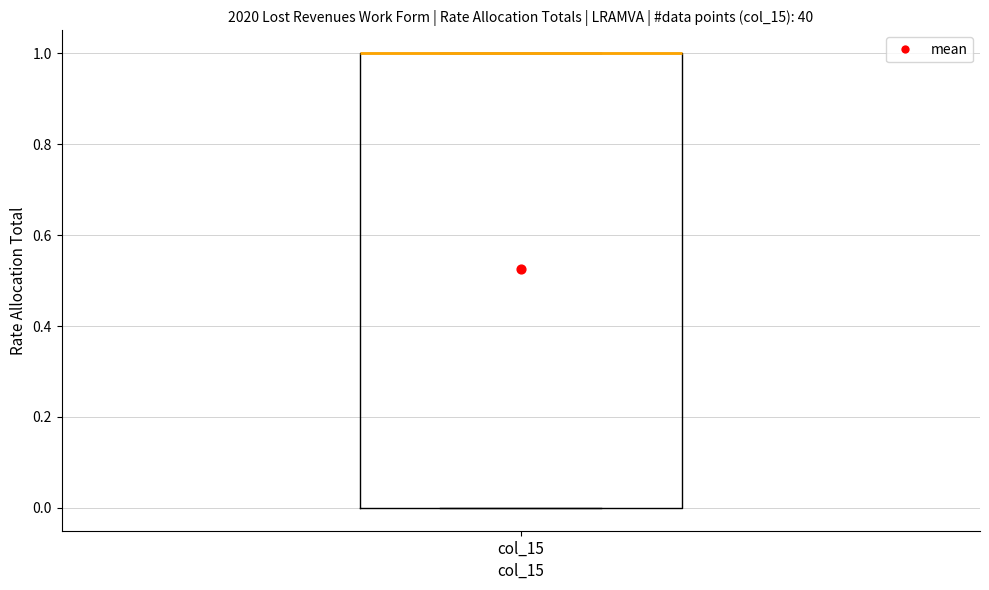

Where is the upper edge of the box for col_15 on the y-axis? The values are not printed on the chart, so give them approximately, as read against the axis.

1